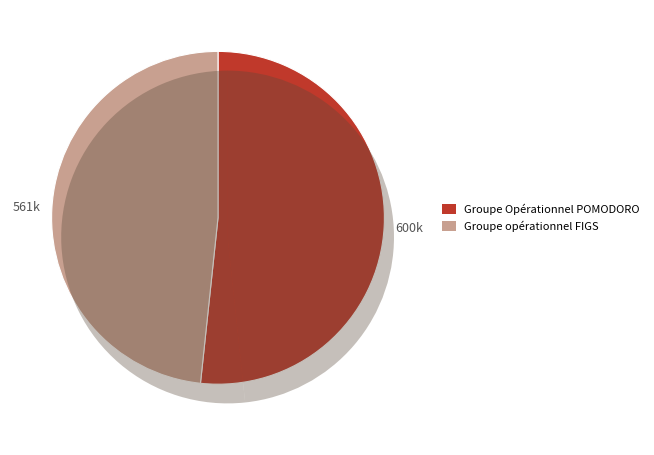

What is the largest slice in the pie chart?

Groupe Opérationnel POMODORO